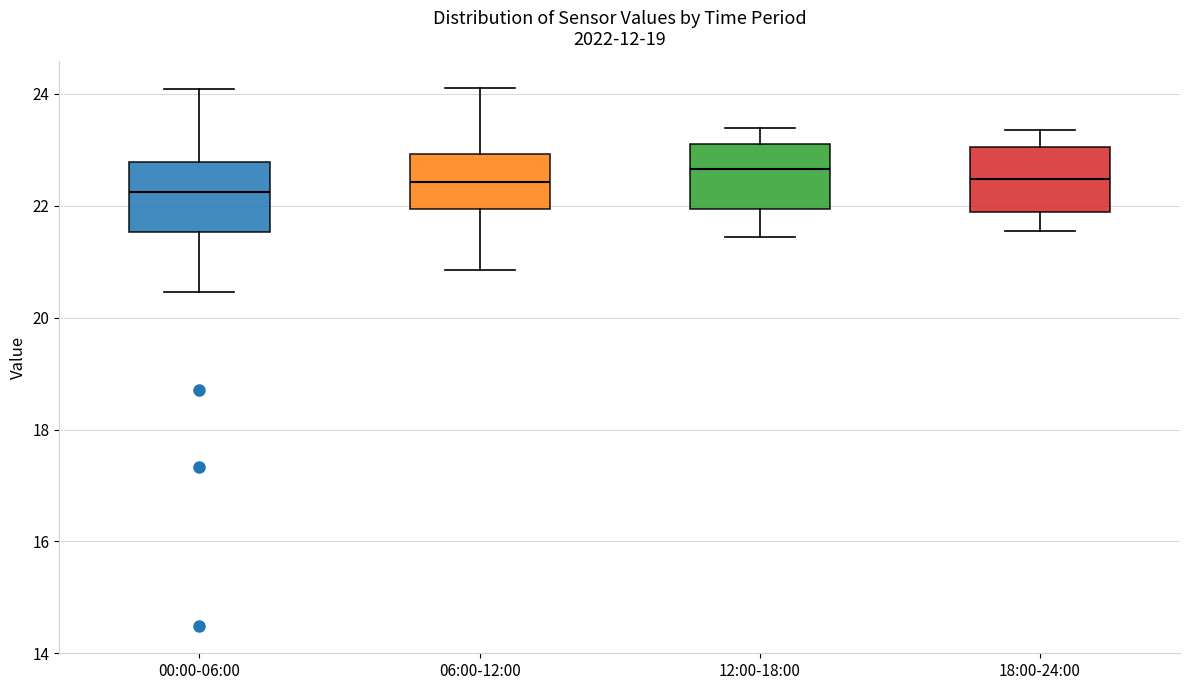

Reading left to right, transcribe this box plot: for each box, give where its median line is, the range the box spans, and where its two whiskers end, as read against the y-axis. The values are not printed on the chart, so give them approximately, as read against the axis.

00:00-06:00: median 22.2, box 21.6 to 22.8, whiskers 20.4 to 24.0
06:00-12:00: median 22.4, box 22.0 to 23.0, whiskers 20.8 to 24.2
12:00-18:00: median 22.6, box 22.0 to 23.2, whiskers 21.4 to 23.4
18:00-24:00: median 22.4, box 21.8 to 23.0, whiskers 21.6 to 23.4